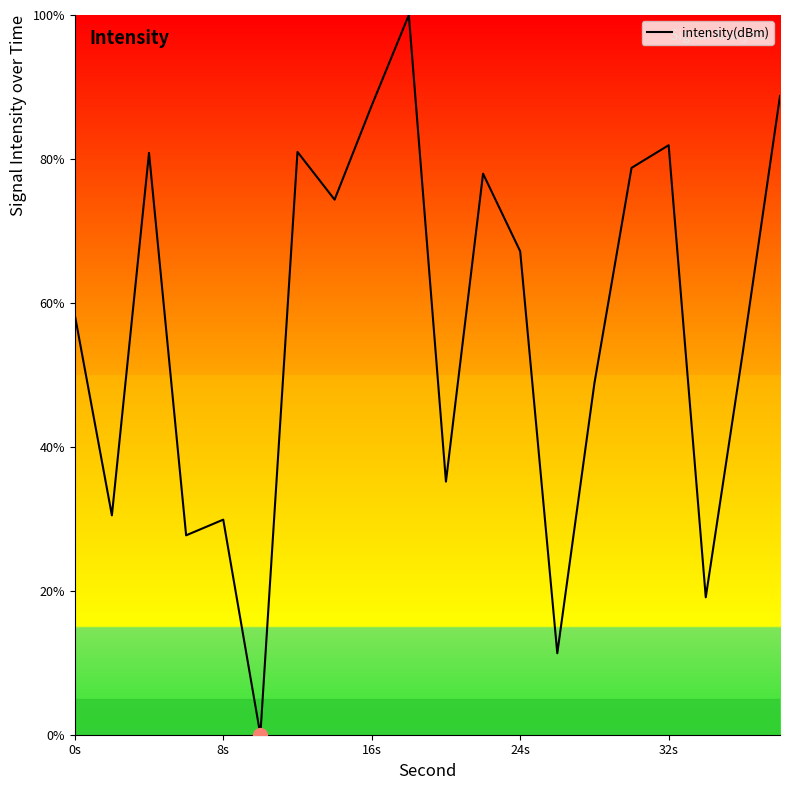

What is the difference between the maximum and minimum values?

100.0